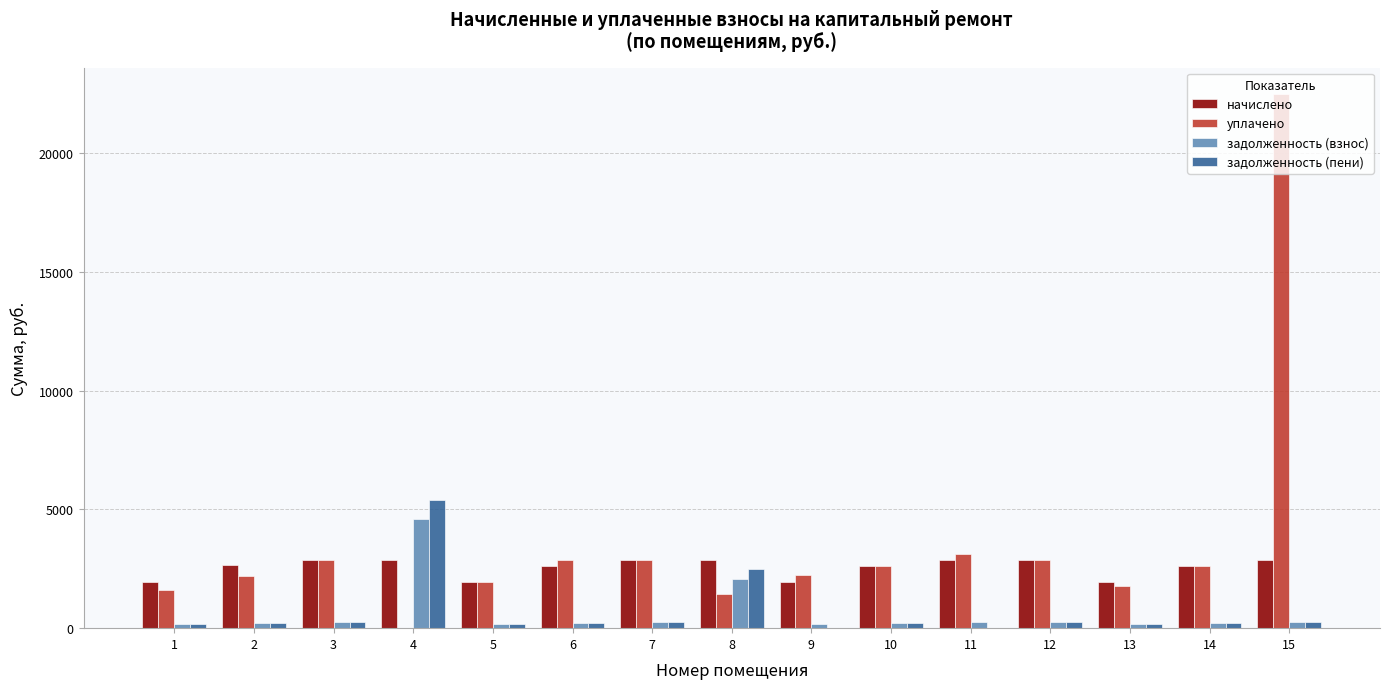

At which category is the sum across all series the highest?

15